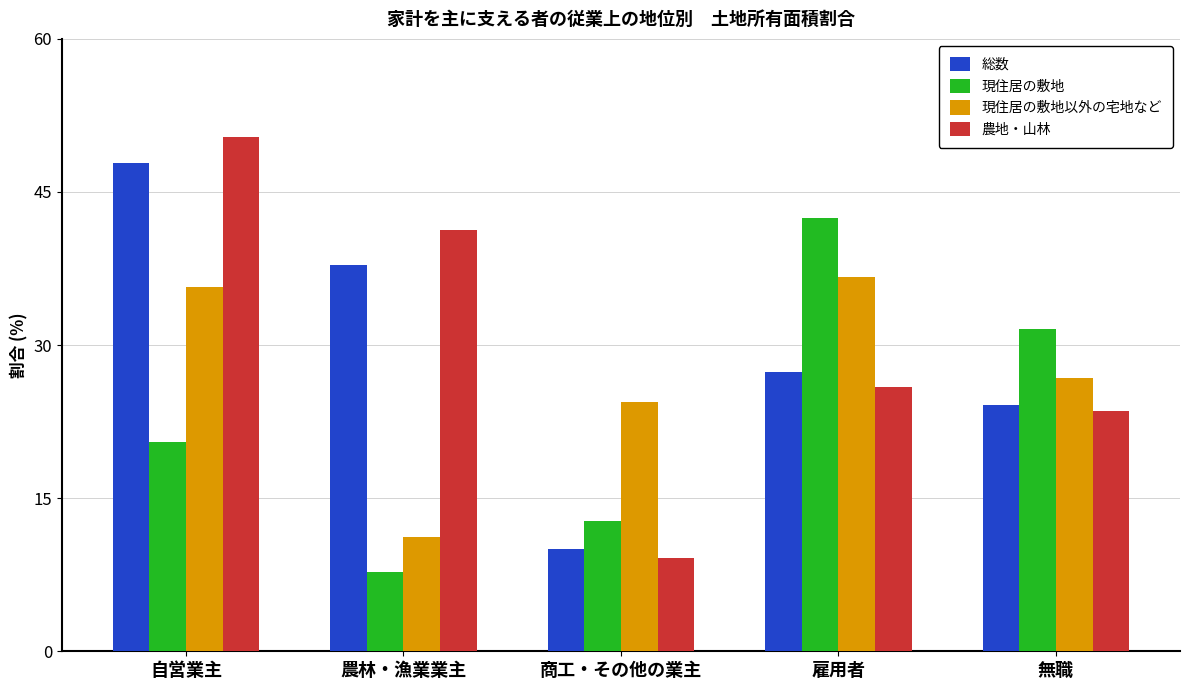

At which label is 総数 closest to 28?

雇用者